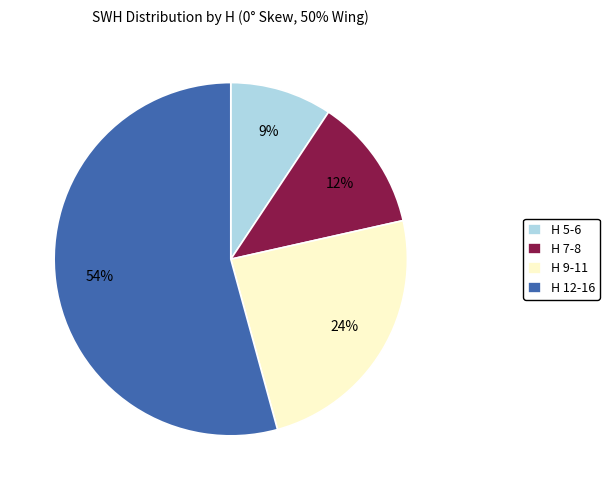

True or false: H 5-6 accounts for 23% of the total.

False